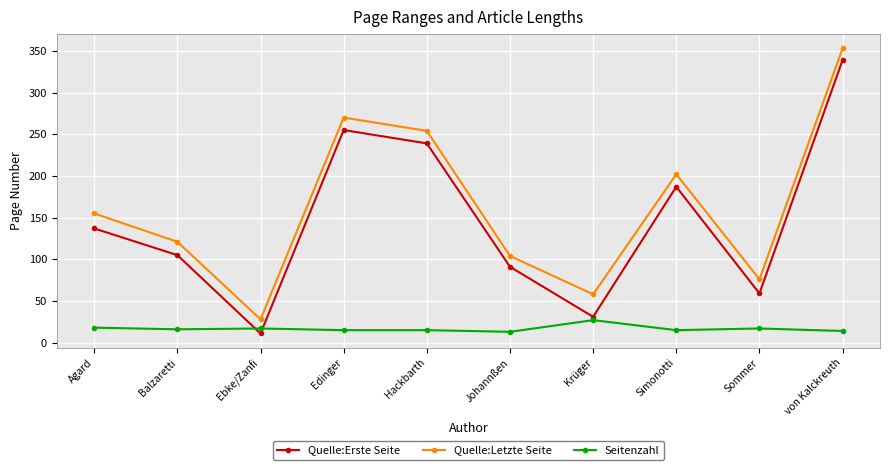

List the series in order of their peak value, lowest first.

Seitenzahl, Quelle:Erste Seite, Quelle:Letzte Seite